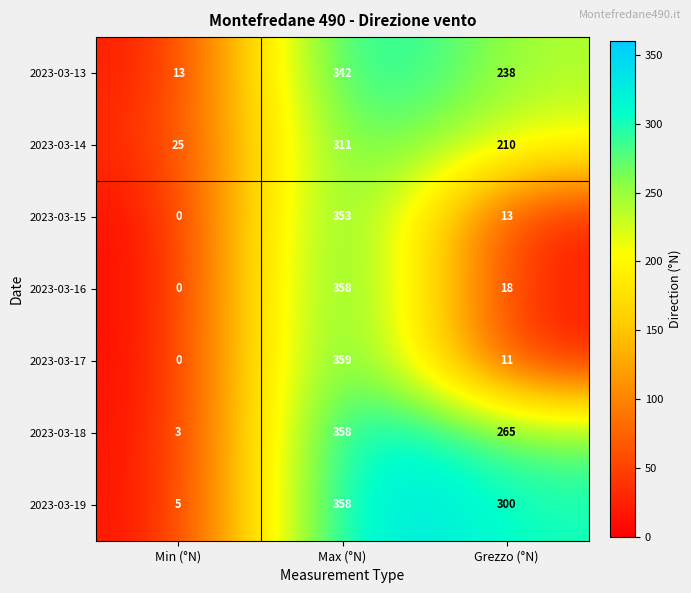

Which label corresponds to the largest value in the chart?

Max (°N)